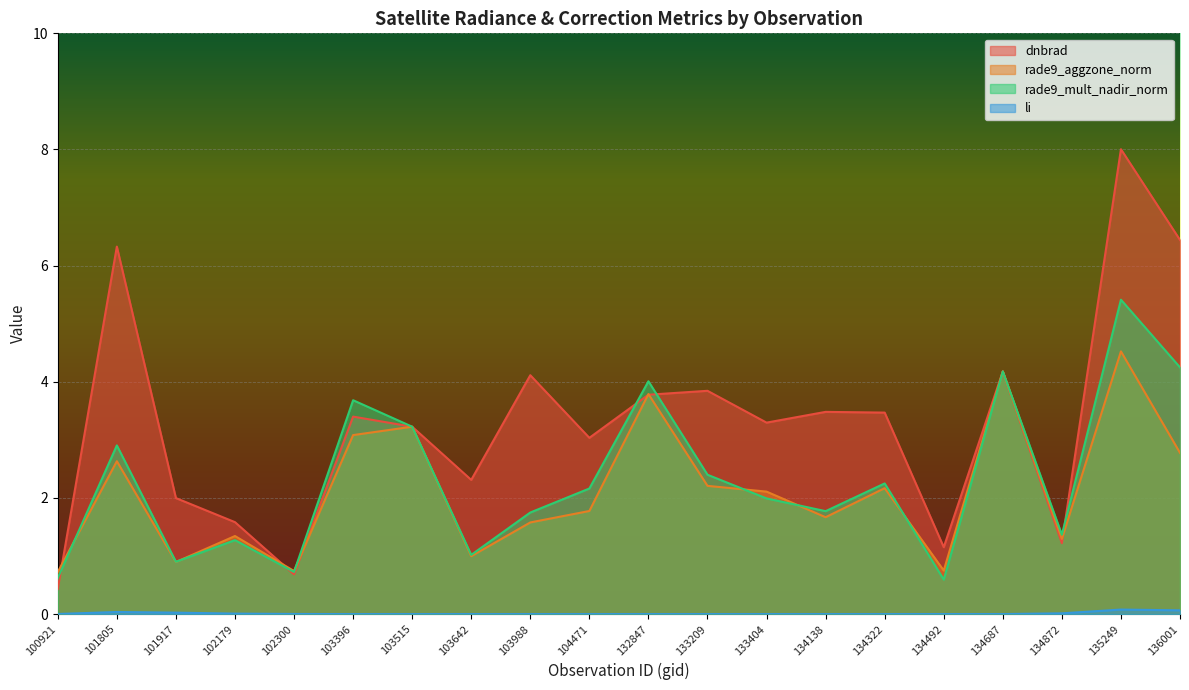

In rade9_mult_nadir_norm, how many points are lower than both neighbors (excluding endpoints)?

6